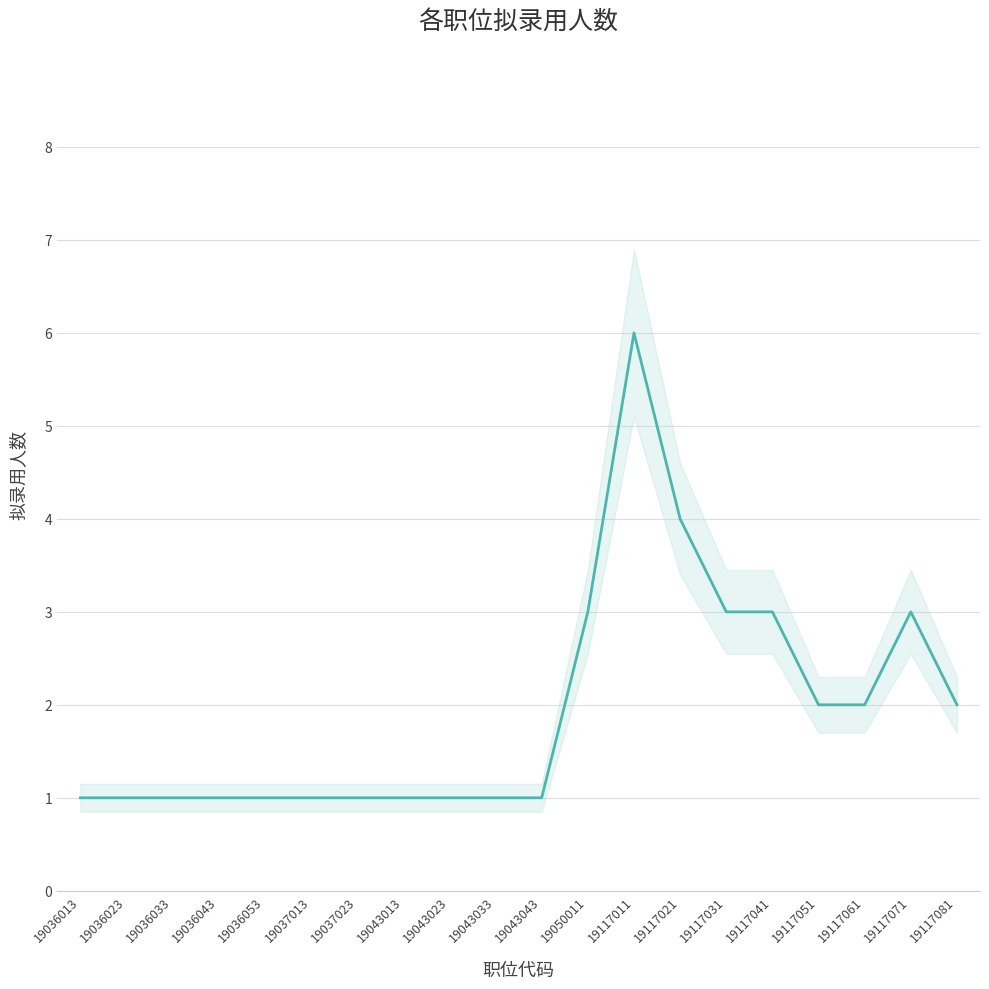

Rank the categories by value from highest to lowest.

19117011, 19117021, 19050011, 19117031, 19117041, 19117071, 19117051, 19117061, 19117081, 19036013, 19036023, 19036033, 19036043, 19036053, 19037013, 19037023, 19043013, 19043023, 19043033, 19043043